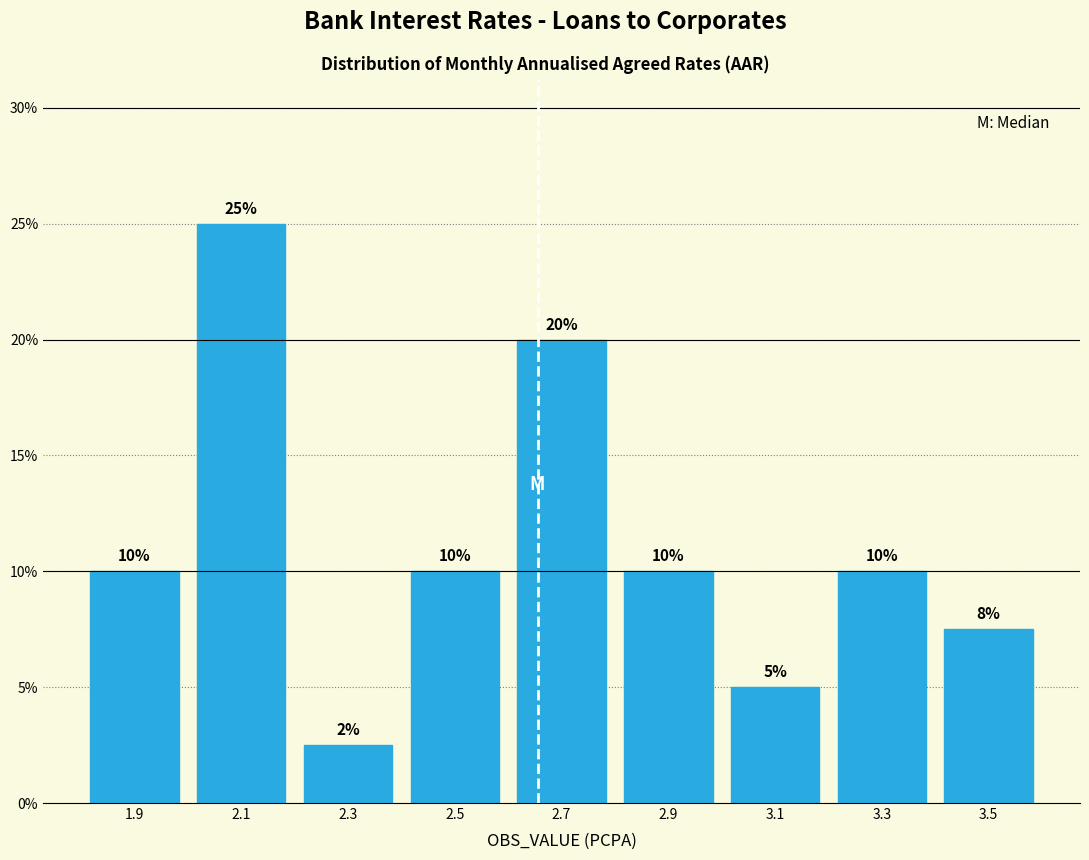

Over which range of the x-axis is the bar tallest?

2.0 to 2.2